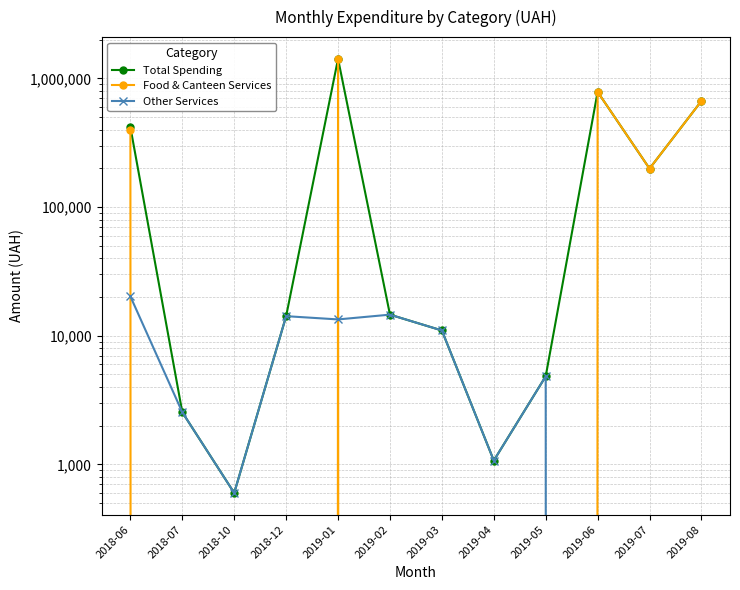

Reading left to right, transcribe all the data shown in this chart.

Total Spending: 418126.7	2538.0	598.8	14183.0	1421336.7	14574.0	10980.4	1069.3	4830.0	786256.7	199125.3	668163.0
Food & Canteen Services: 397917.9	0.0	0.0	0.0	1407955.5	0.0	0.0	0.0	0.0	786256.7	199125.3	668163.0
Other Services: 20208.8	2538.0	598.8	14183.0	13381.2	14574.0	10980.4	1069.3	4830.0	0.0	0.0	0.0